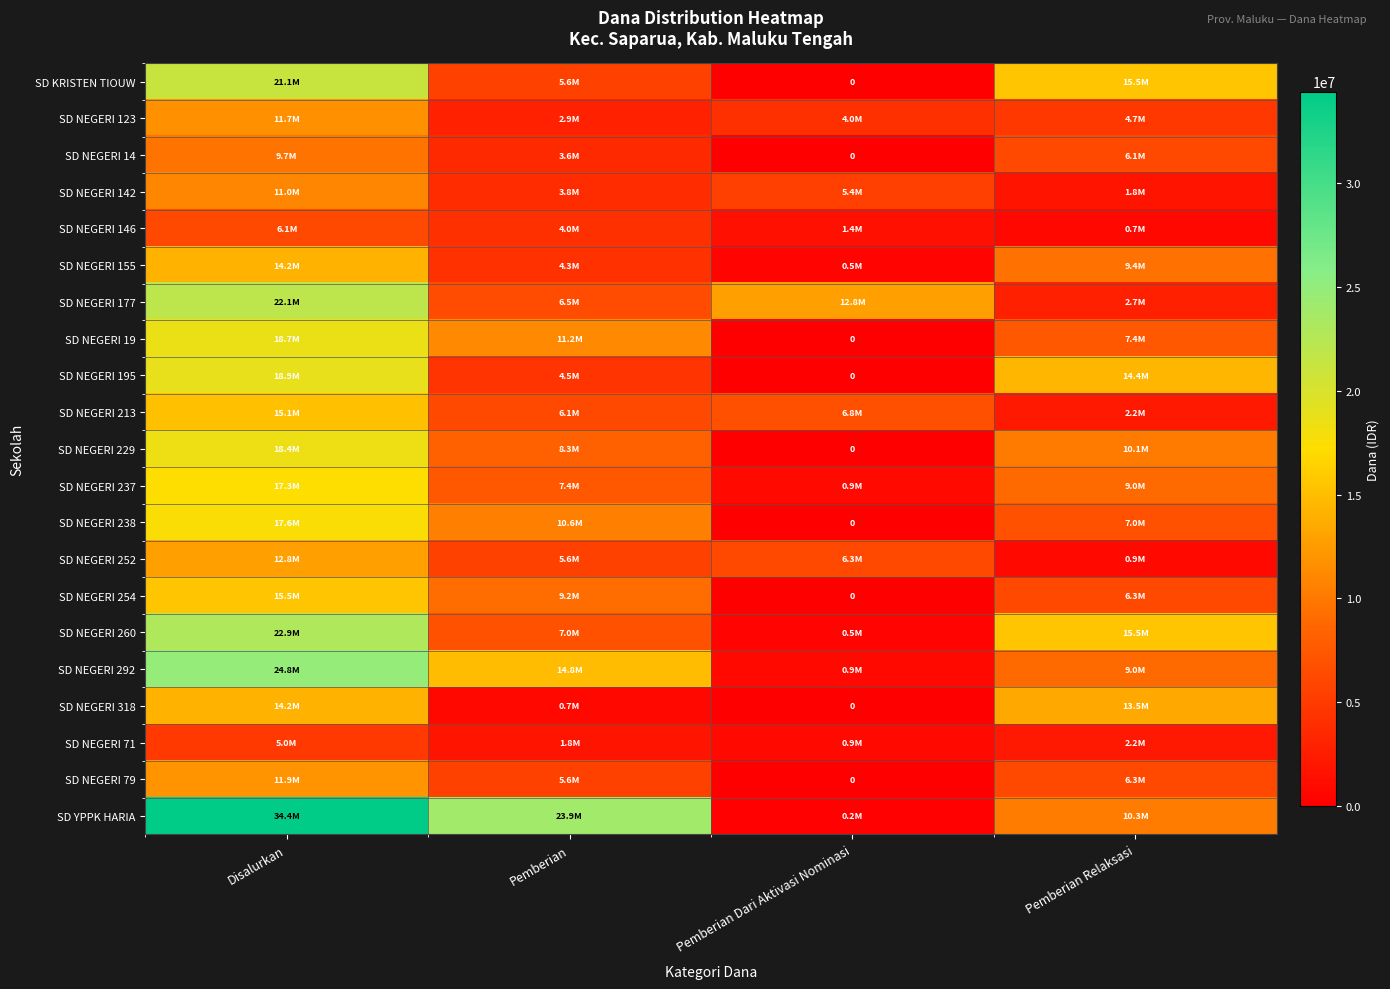

The SD YPPK HARIA series shows 10350000 at Pemberian Relaksasi. True or false?

True